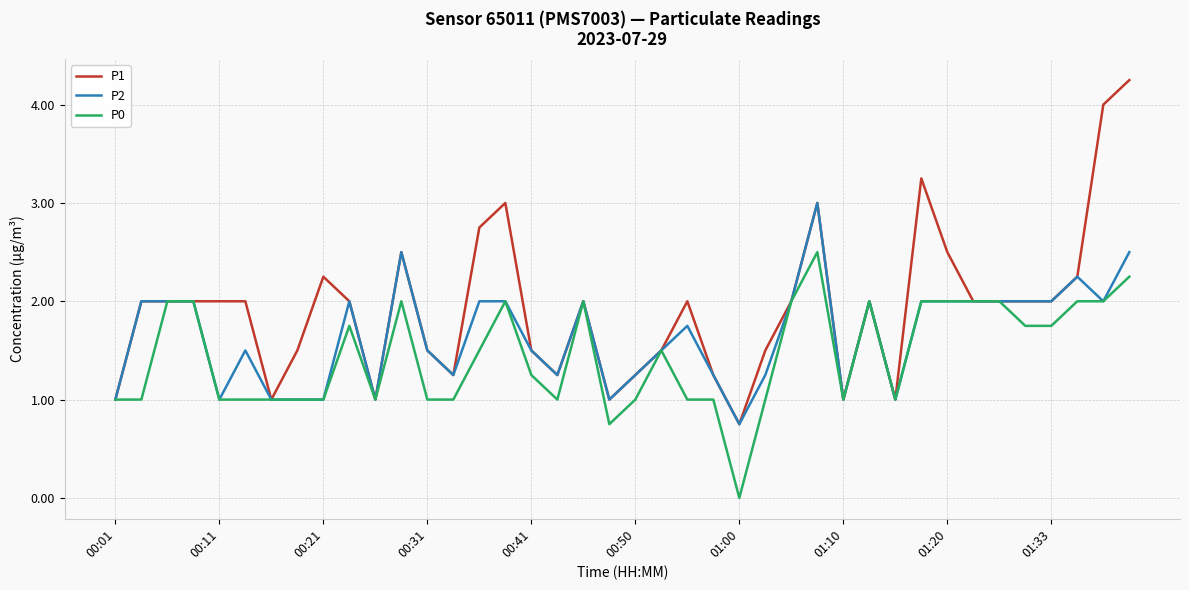

Which series has the largest range (max minus min)?

P1